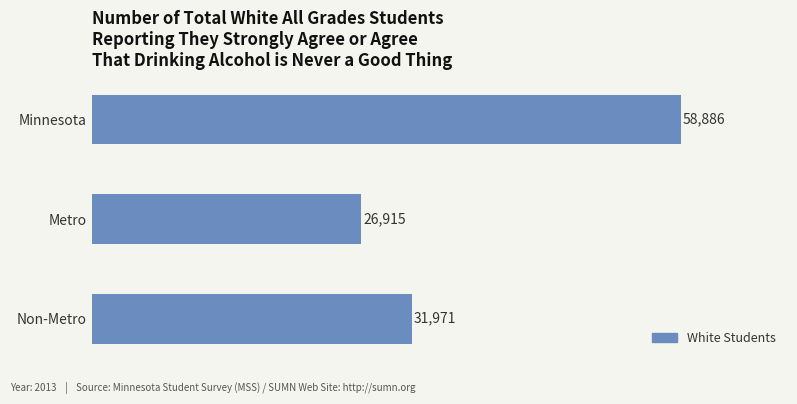

What is the difference between the maximum and minimum values?

31971